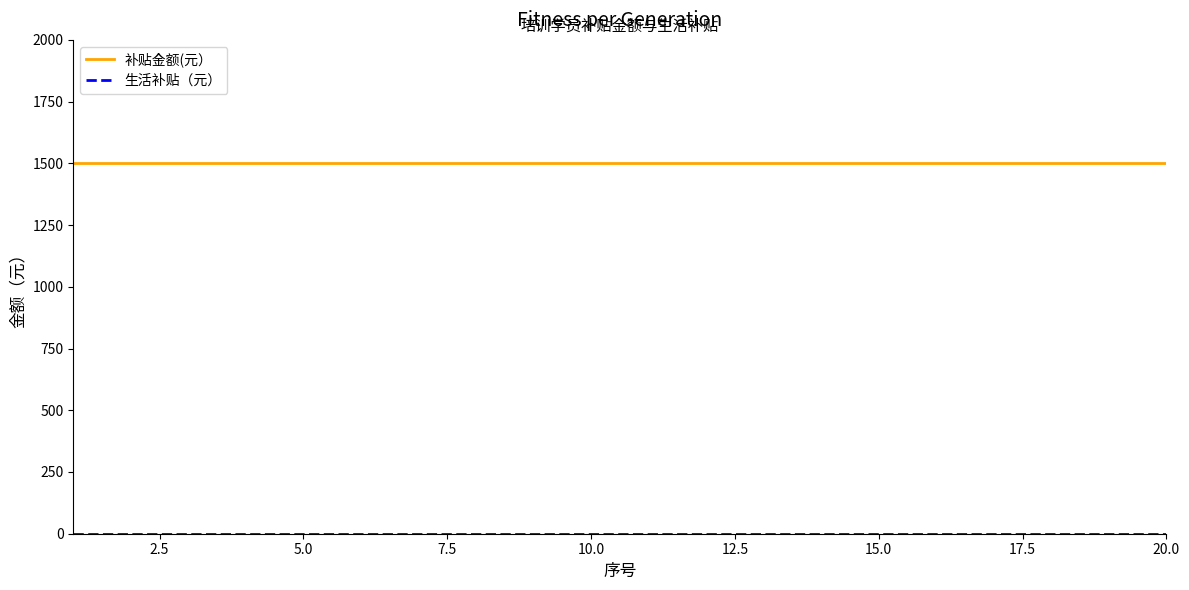

Which series has the largest total across all categories?

补贴金额(元）